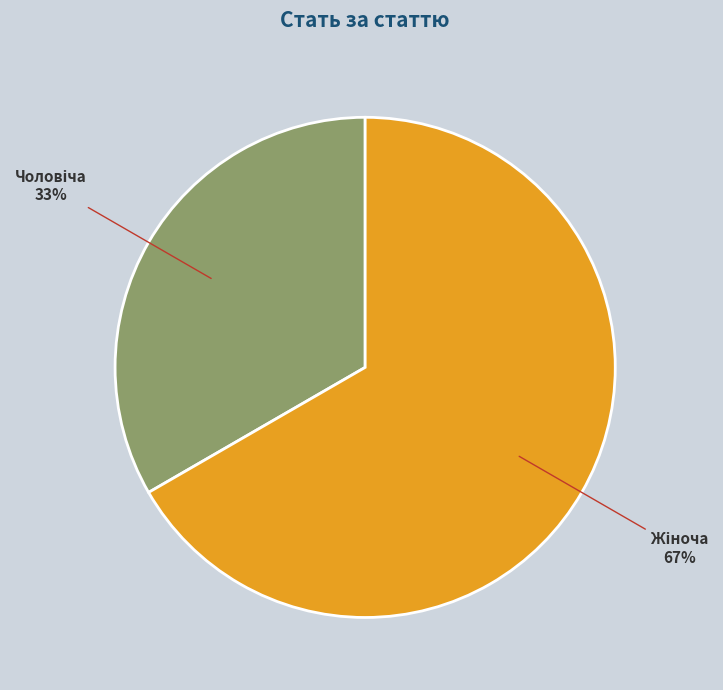

To the nearest percent, what is the average slice percentage?

50%